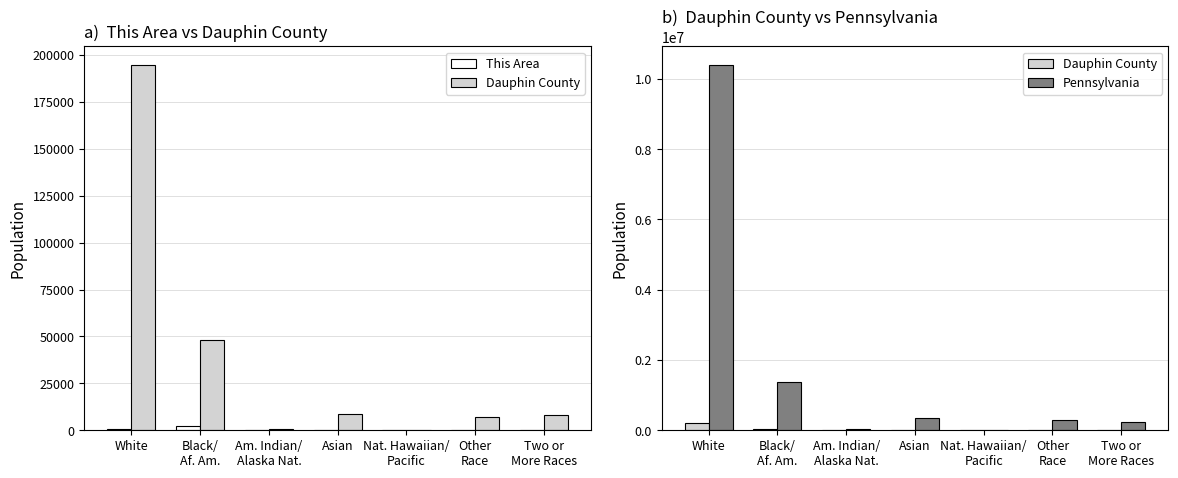

Between White and Two or
More Races, which series saw the biggest shift?

Pennsylvania